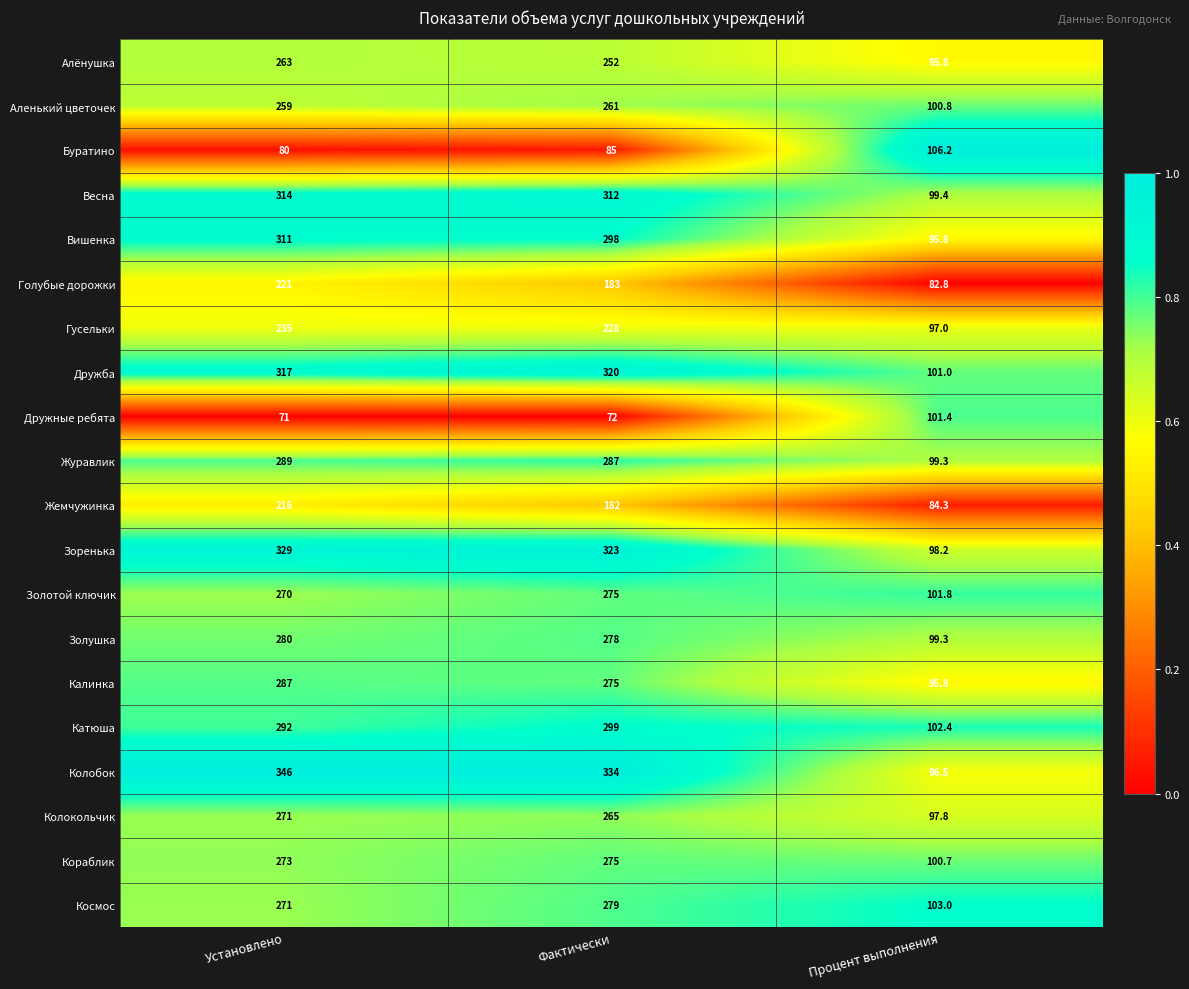

What is the difference between the maximum and second lowest values in the Калинка series?

12.0